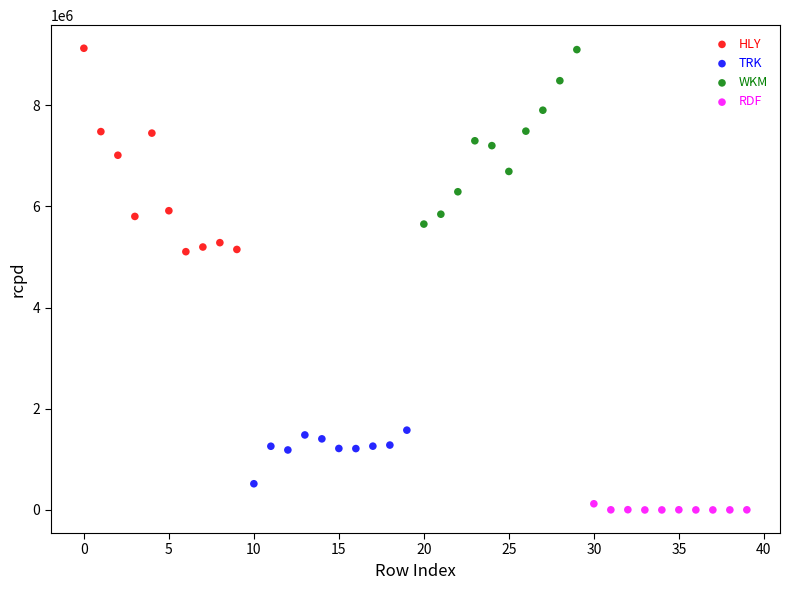

Which series reaches the minimum Y coordinate?

RDF